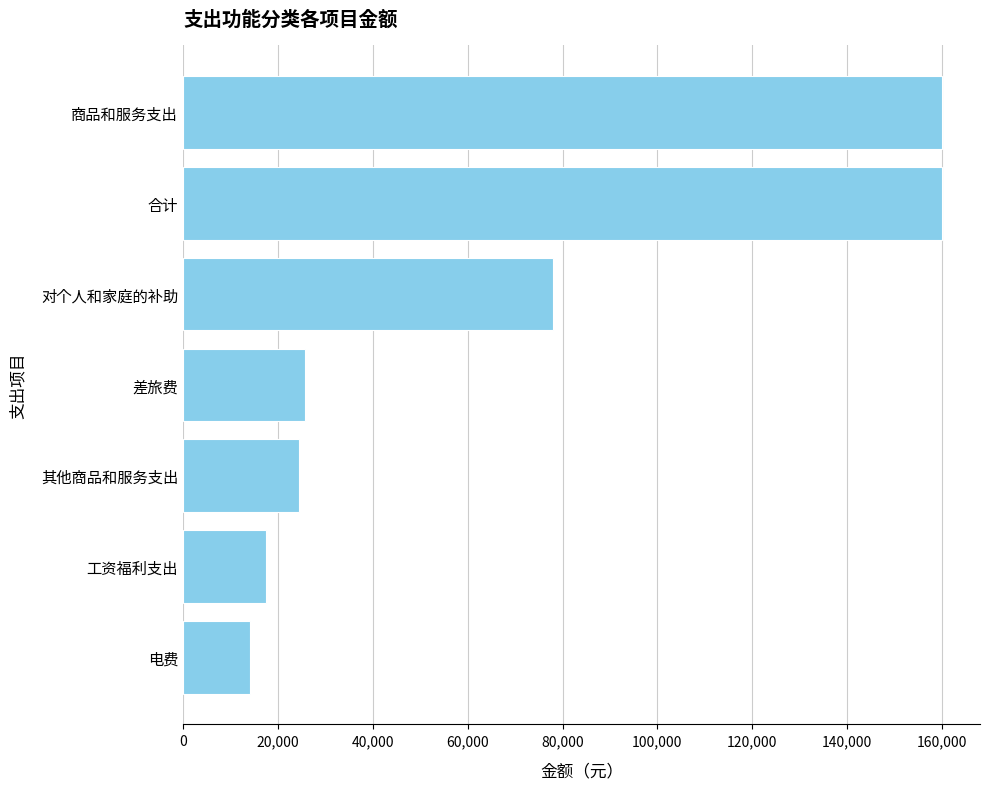

What is the difference between the second highest and second lowest values?

142440